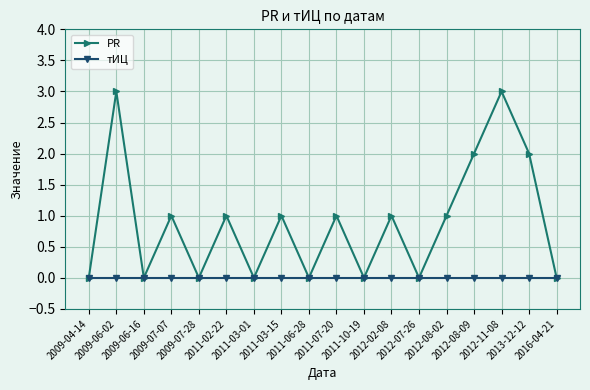

What is the average value of the PR series?

1